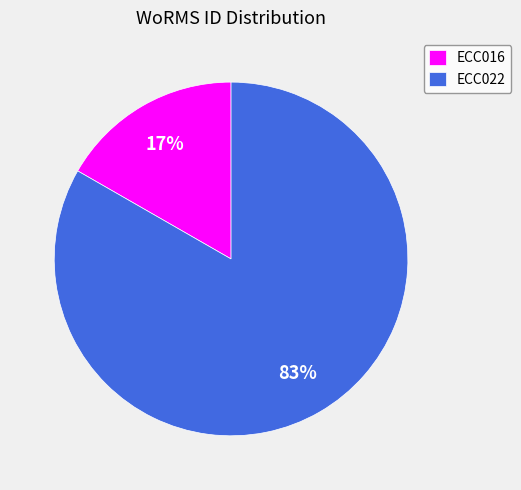

True or false: ECC022 accounts for 91% of the total.

False